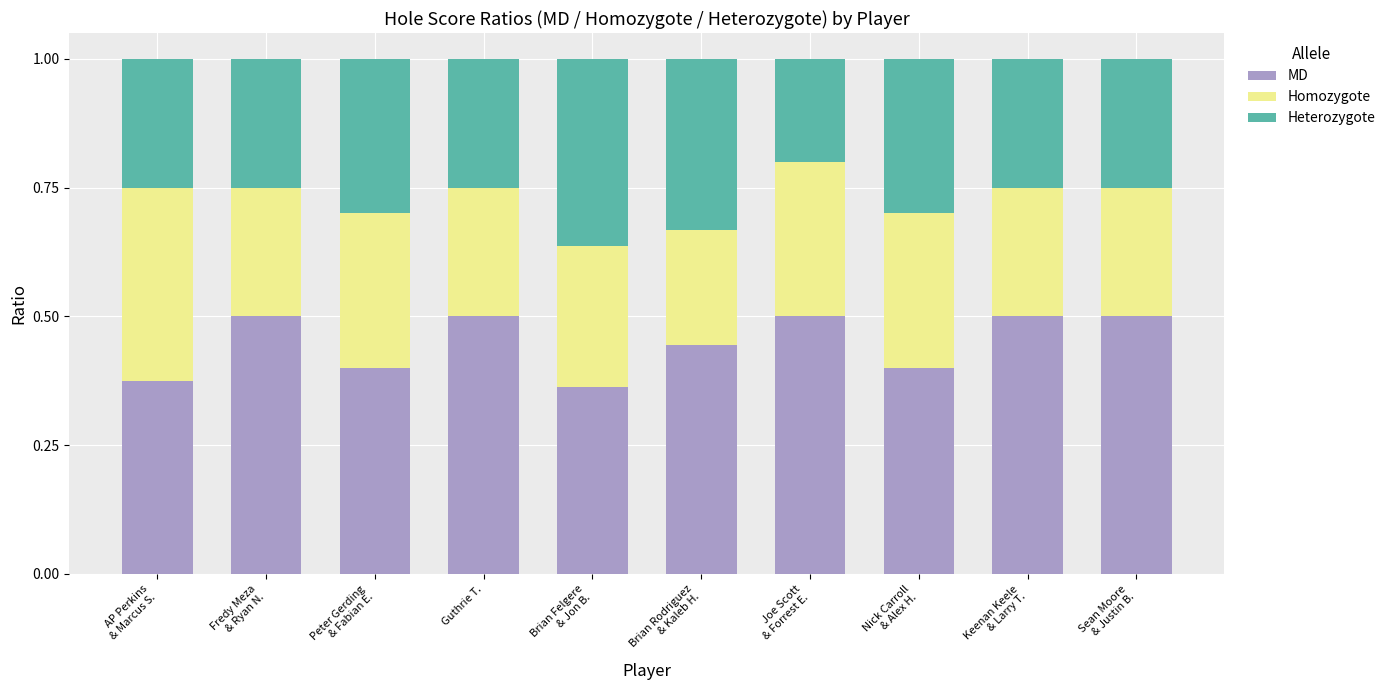

What is the total value across all series at Guthrie T.?

1.0